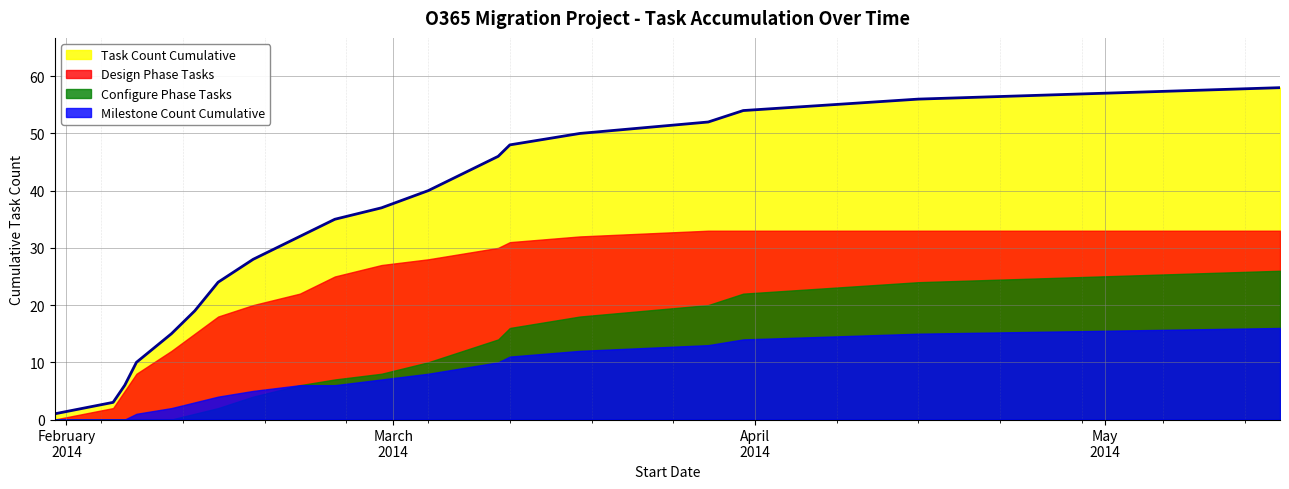

Reading left to right, list all the values displayed in this chart.

Task Count Cumulative: 1	3	6	10	15	19	24	28	32	35	37	40	43	46	48	50	52	54	56	58
Milestone Count Cumulative: 0	0	0	1	2	3	4	5	6	6	7	8	9	10	11	12	13	14	15	16
Design Phase Tasks: 0	2	5	8	12	15	18	20	22	25	27	28	29	30	31	32	33	33	33	33
Configure Phase Tasks: 0	0	0	0	0	1	2	4	6	7	8	10	12	14	16	18	20	22	24	26